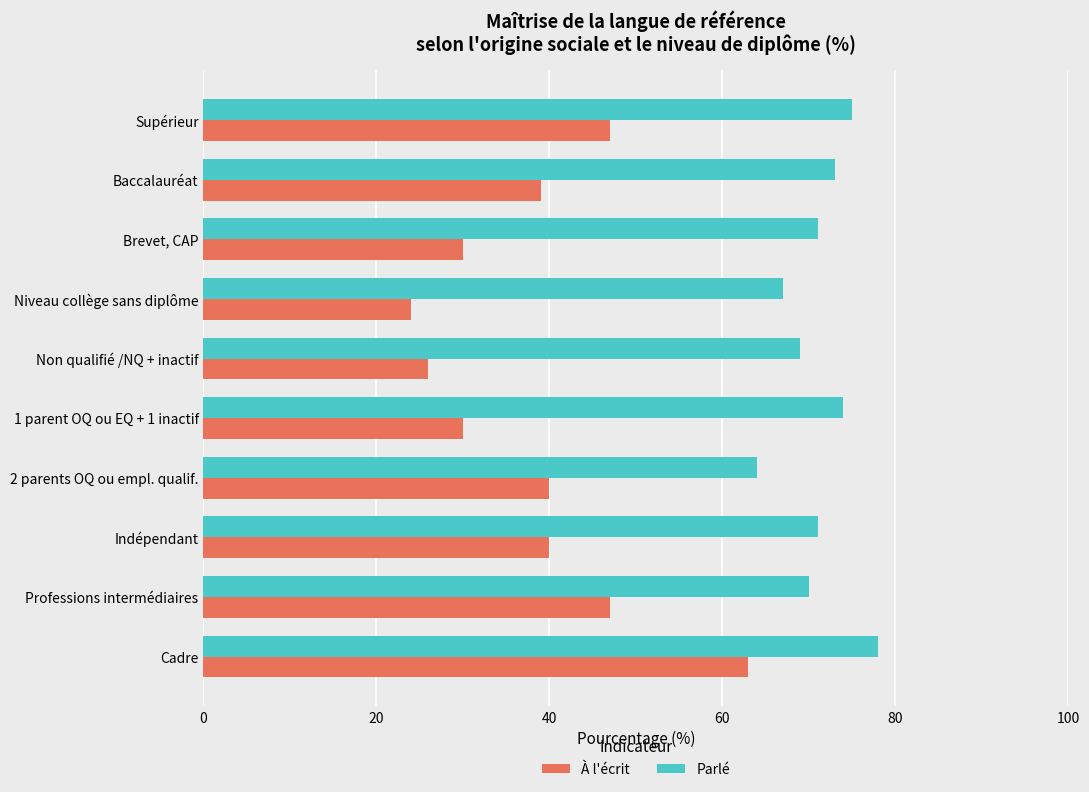

Which series has the largest range (max minus min)?

À l'écrit